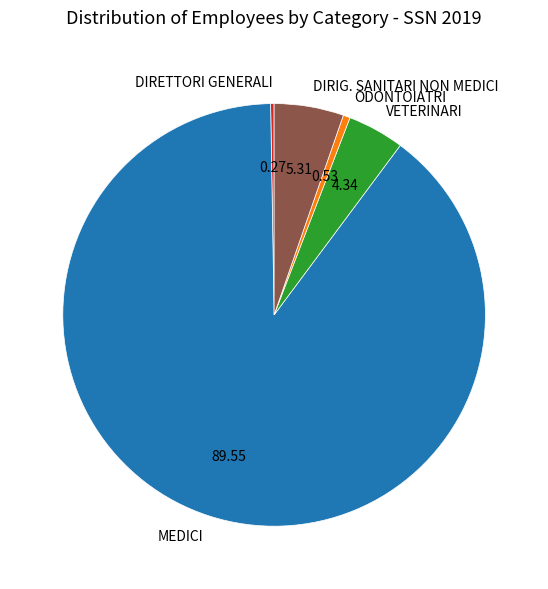

What is the ratio of the value at DIRIG. SANITARI NON MEDICI to the value at ODONTOIATRI?

10.0